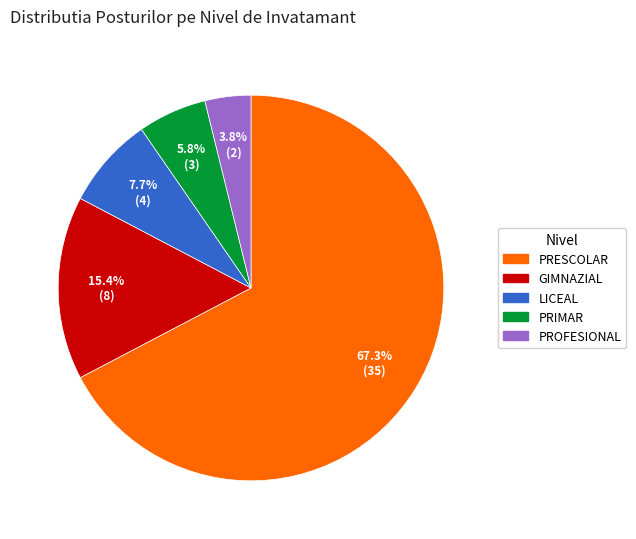

Which slice is the largest?

PRESCOLAR